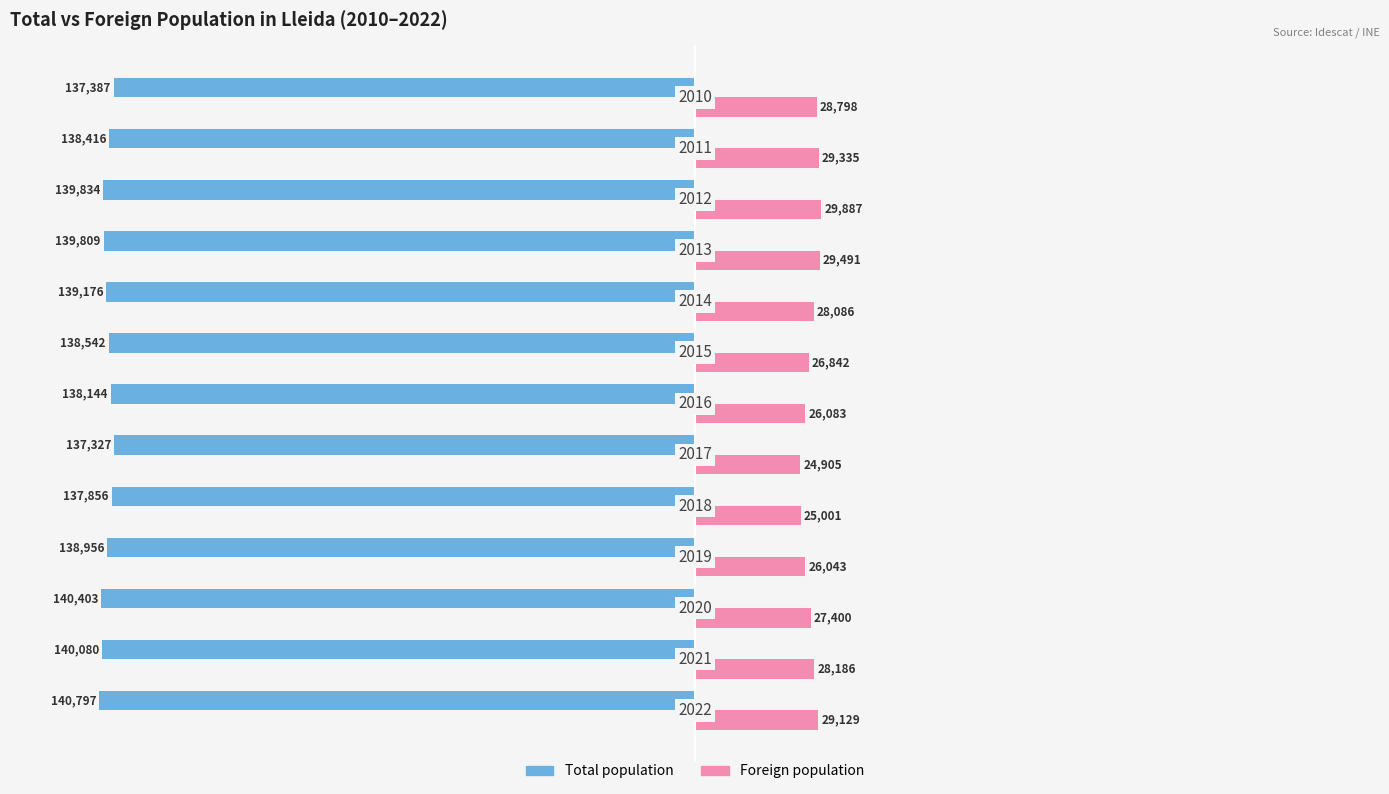

What are all the series names shown in the legend?

Total population, Foreign population